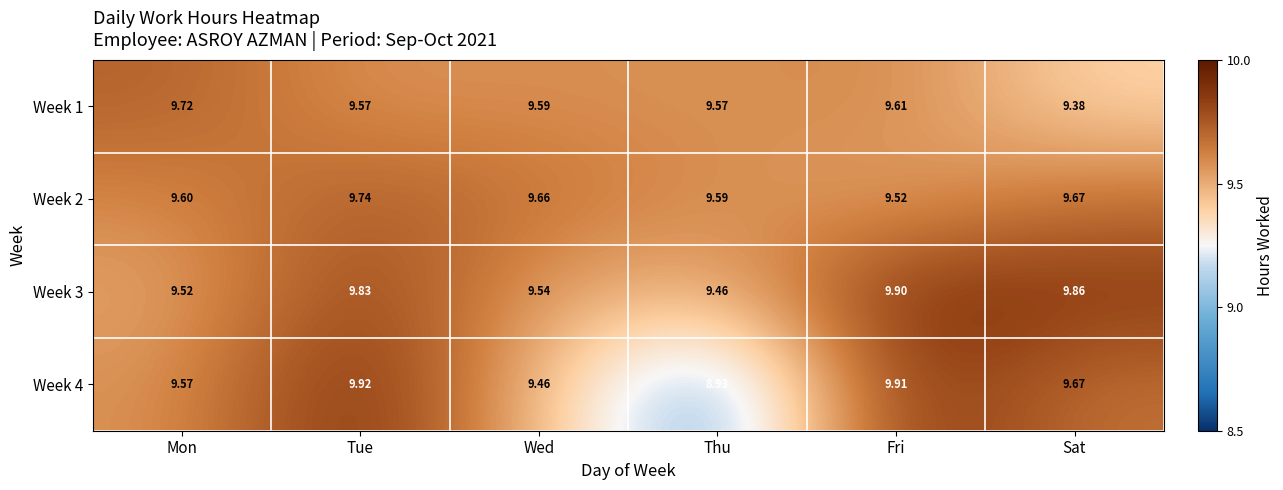

At which category is the sum across all series the highest?

Tue